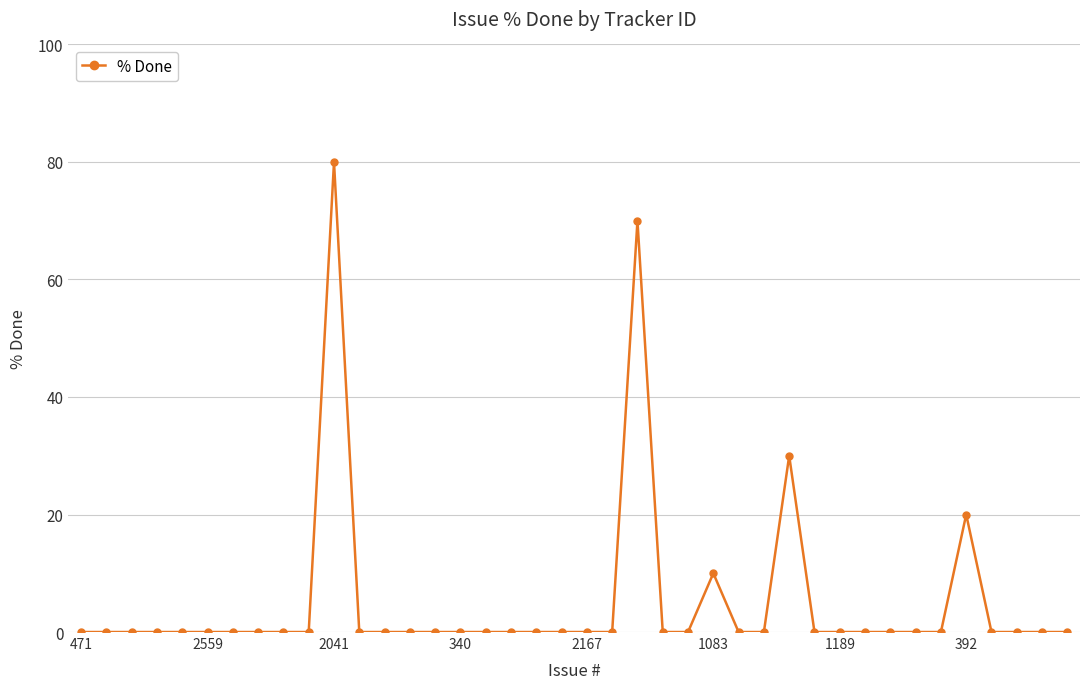

What is the difference between the second highest and second lowest values?

70